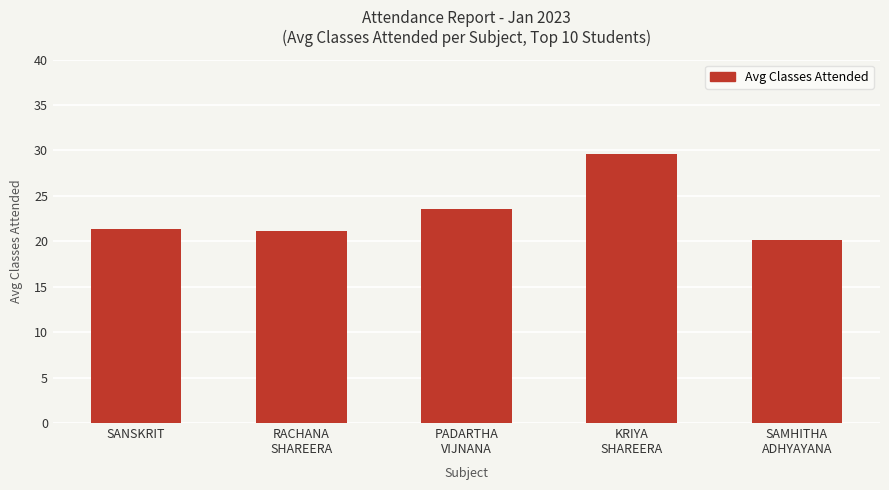

What is the smallest value displayed?

20.1